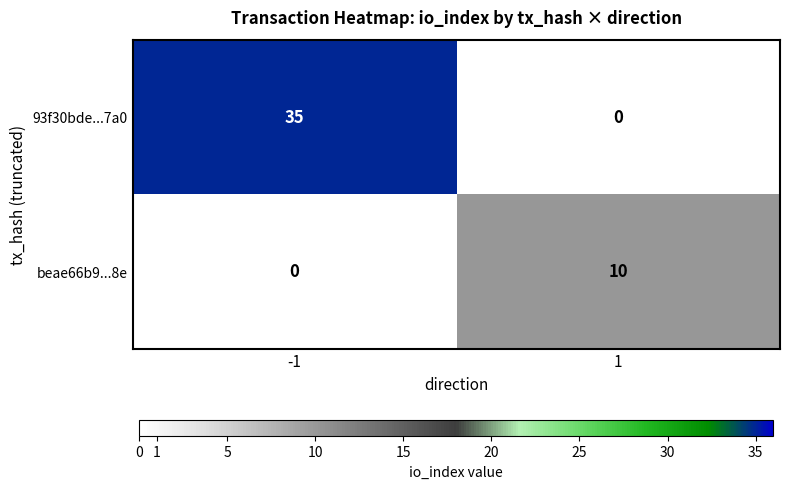

Reading right to left, what are all the values shown in this chart?

93f30bde...7a0: 0	35
beae66b9...8e: 10	0